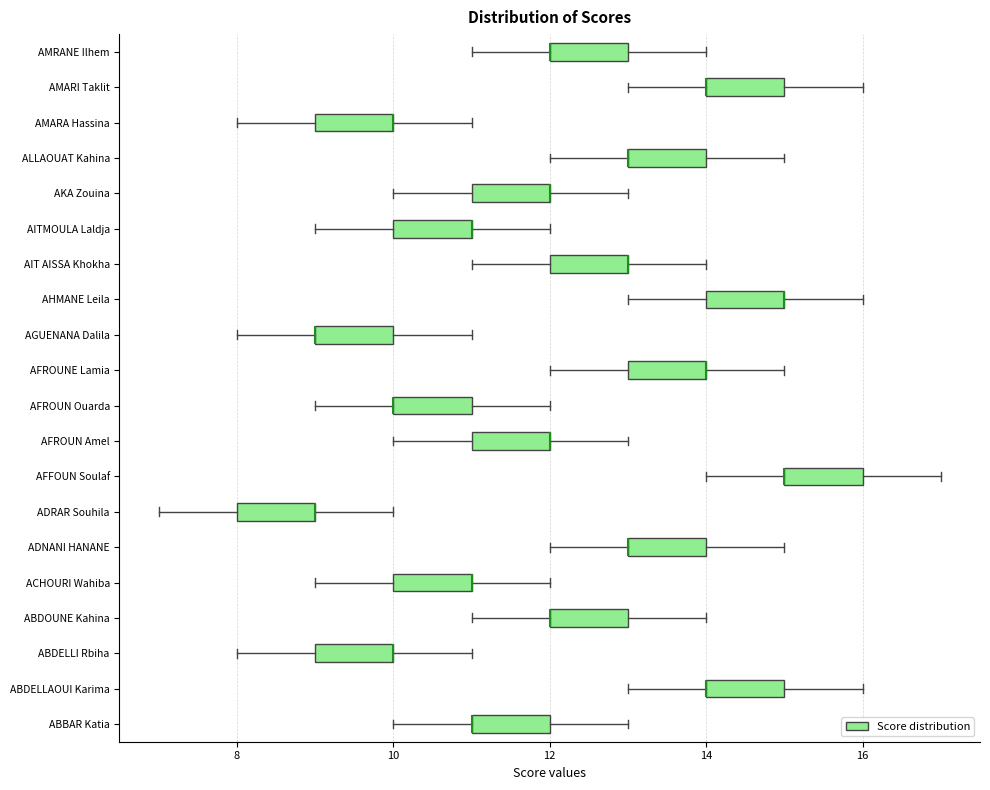

Reading bottom to top, transcribe this box plot: for each box, give where its median line is, the range the box spans, and where its two whiskers end, as read against the x-axis. The values are not printed on the chart, so give them approximately, as read against the axis.

ABBAR Katia: median 11 (drawn on the box's left edge), box 11 to 12, whiskers 10 to 13
ABDELLAOUI Karima: median 14 (drawn on the box's left edge), box 14 to 15, whiskers 13 to 16
ABDELLI Rbiha: median 10 (drawn on the box's right edge), box 9 to 10, whiskers 8 to 11
ABDOUNE Kahina: median 12 (drawn on the box's left edge), box 12 to 13, whiskers 11 to 14
ACHOURI Wahiba: median 11 (drawn on the box's right edge), box 10 to 11, whiskers 9 to 12
ADNANI HANANE: median 13 (drawn on the box's left edge), box 13 to 14, whiskers 12 to 15
ADRAR Souhila: median 9 (drawn on the box's right edge), box 8 to 9, whiskers 7 to 10
AFFOUN Soulaf: median 15 (drawn on the box's left edge), box 15 to 16, whiskers 14 to 17
AFROUN Amel: median 12 (drawn on the box's right edge), box 11 to 12, whiskers 10 to 13
AFROUN Ouarda: median 10 (drawn on the box's left edge), box 10 to 11, whiskers 9 to 12
AFROUNE Lamia: median 14 (drawn on the box's right edge), box 13 to 14, whiskers 12 to 15
AGUENANA Dalila: median 9 (drawn on the box's left edge), box 9 to 10, whiskers 8 to 11
AHMANE Leila: median 15 (drawn on the box's right edge), box 14 to 15, whiskers 13 to 16
AIT AISSA Khokha: median 13 (drawn on the box's right edge), box 12 to 13, whiskers 11 to 14
AITMOULA Laldja: median 11 (drawn on the box's right edge), box 10 to 11, whiskers 9 to 12
AKA Zouina: median 12 (drawn on the box's right edge), box 11 to 12, whiskers 10 to 13
ALLAOUAT Kahina: median 13 (drawn on the box's left edge), box 13 to 14, whiskers 12 to 15
AMARA Hassina: median 10 (drawn on the box's right edge), box 9 to 10, whiskers 8 to 11
AMARI Taklit: median 14 (drawn on the box's left edge), box 14 to 15, whiskers 13 to 16
AMRANE Ilhem: median 12 (drawn on the box's left edge), box 12 to 13, whiskers 11 to 14